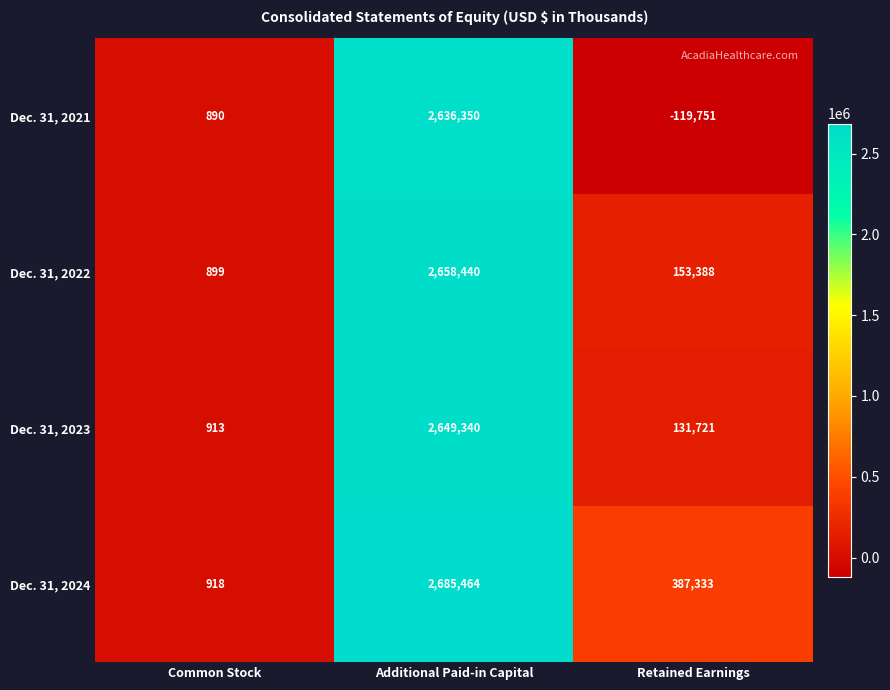

Between Additional Paid-in Capital and Retained Earnings, which series saw the biggest shift?

Dec. 31, 2021